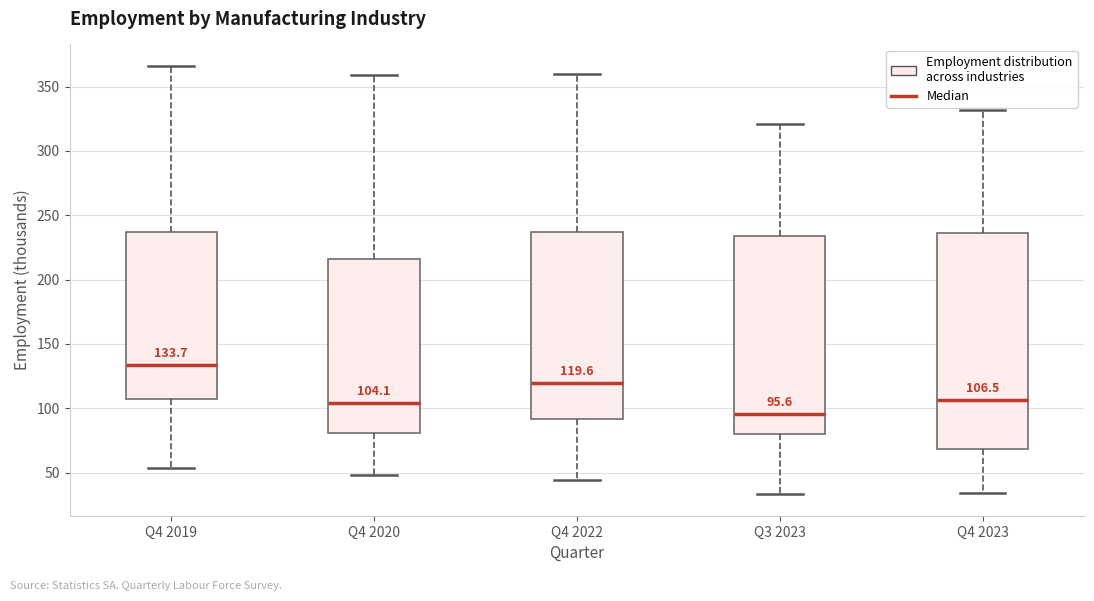

Comparing the boxes themselves (not the whiskers), which one is the tallest?

Q4 2023